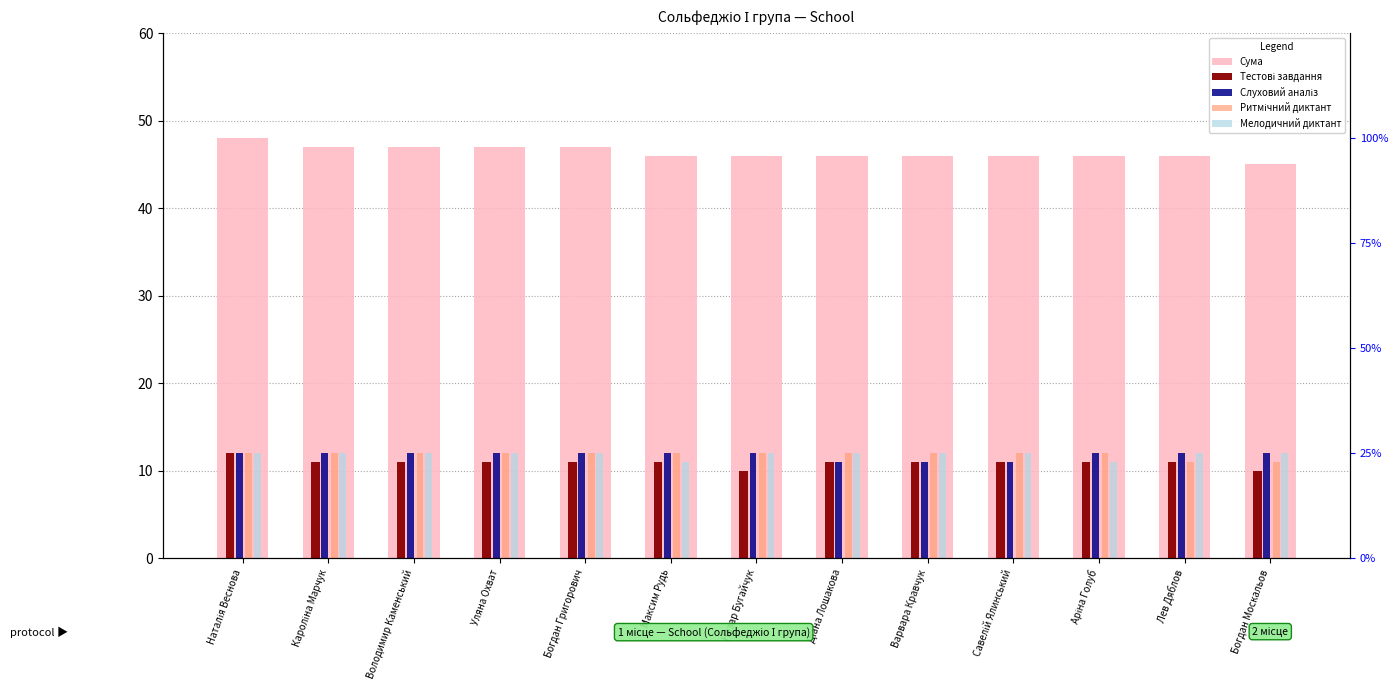

Which series has the largest total across all categories?

Сума